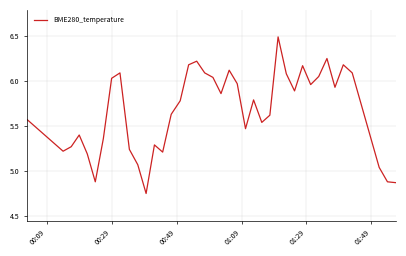

How many lines are shown in the chart?

1